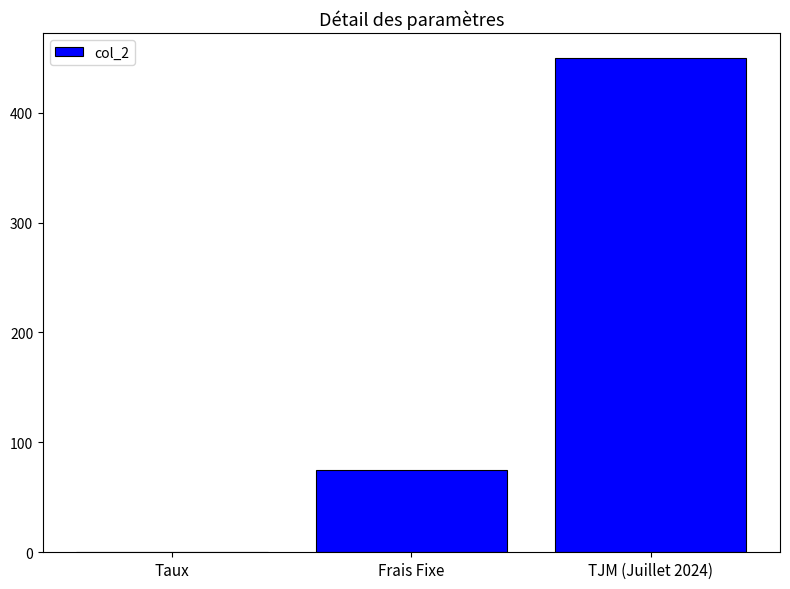

The chart shows a value of 0.1 at Taux. True or false?

True